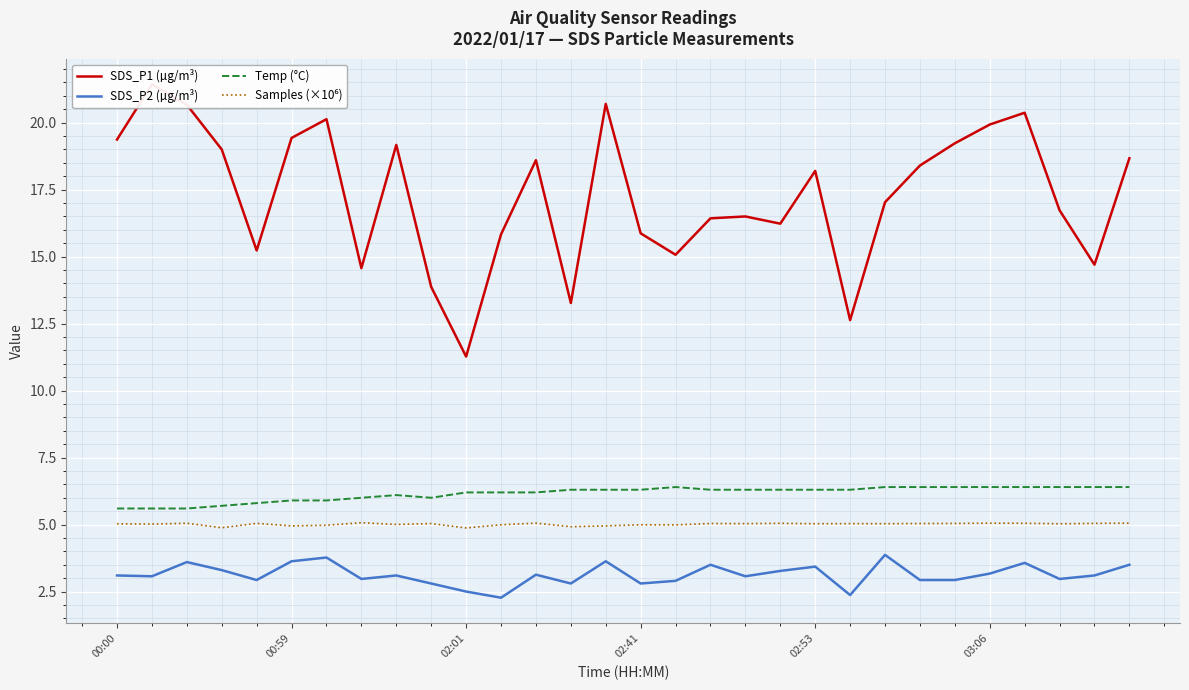

Is it true that Temp (°C) equals 3.8 at 02:01?

False